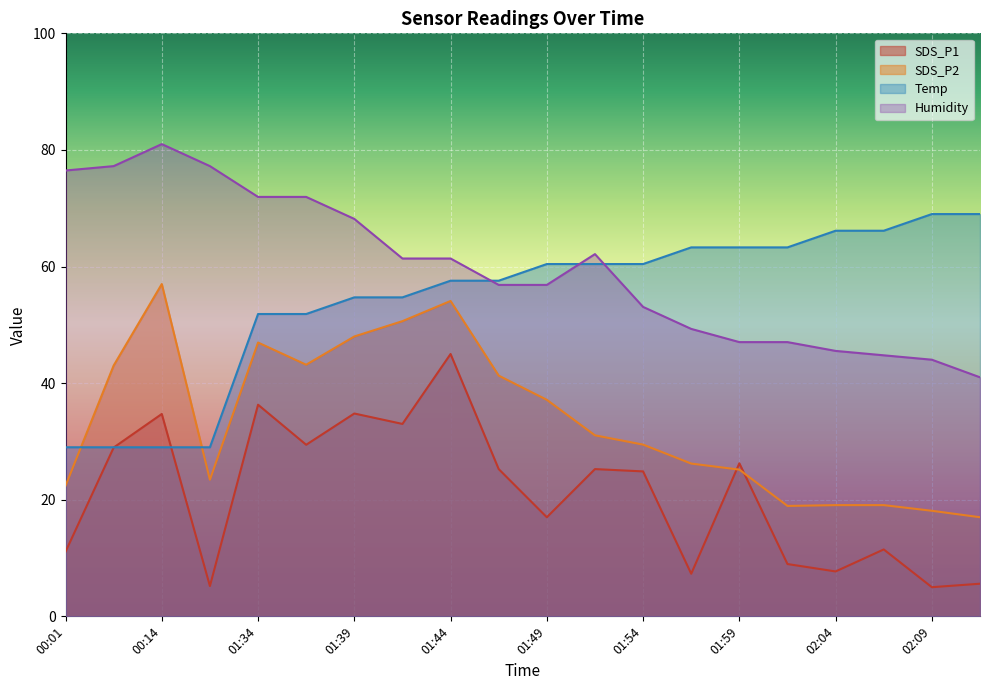

Which series ends up on top after the final intersection of SDS_P2 and Temp?

Temp